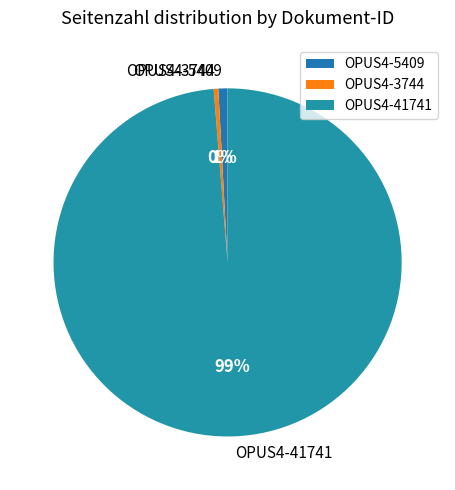

What is the ratio of the value at OPUS4-5409 to the value at OPUS4-3744?

2.0